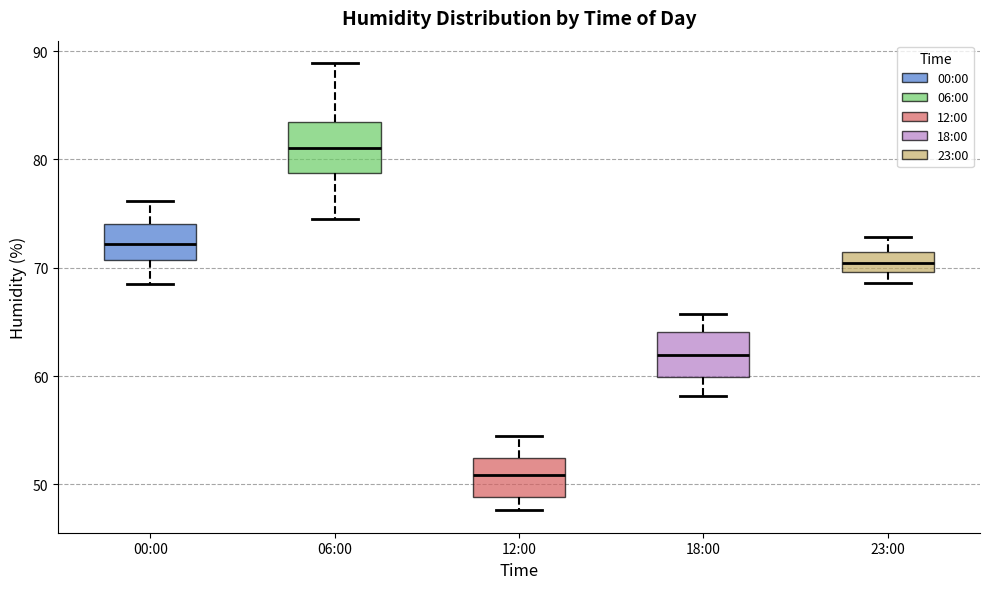

Where does the upper whisker of the box for 18:00 end on the y-axis? The values are not printed on the chart, so give them approximately, as read against the axis.

66